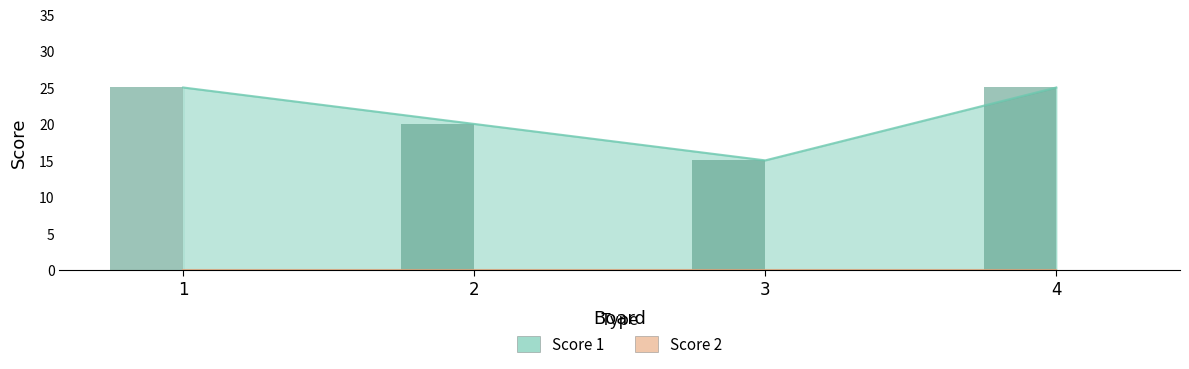

How many values are below 25?

2